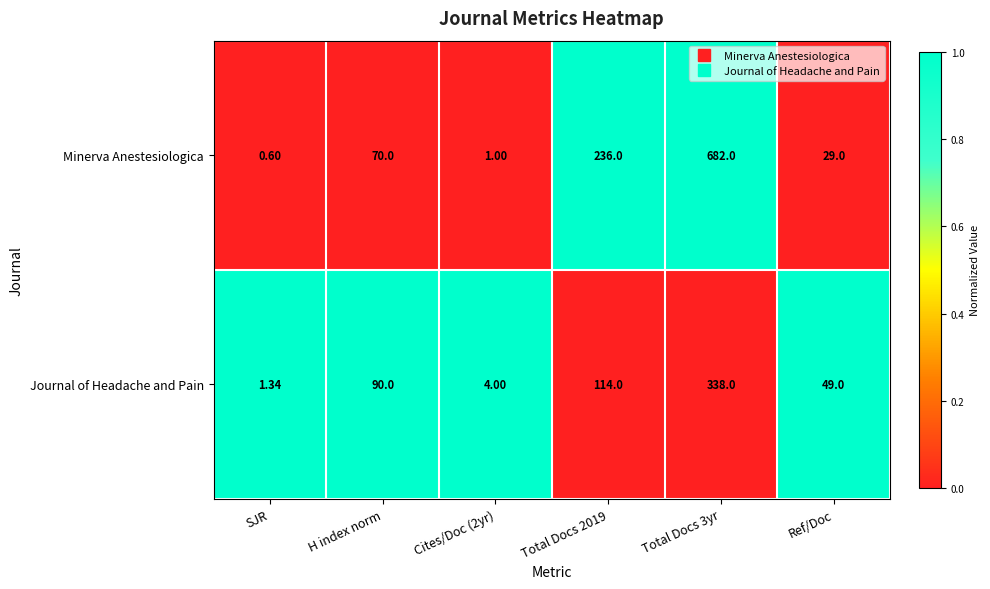

Between Total Docs 2019 and Total Docs 3yr, which series saw the biggest shift?

Minerva Anestesiologica